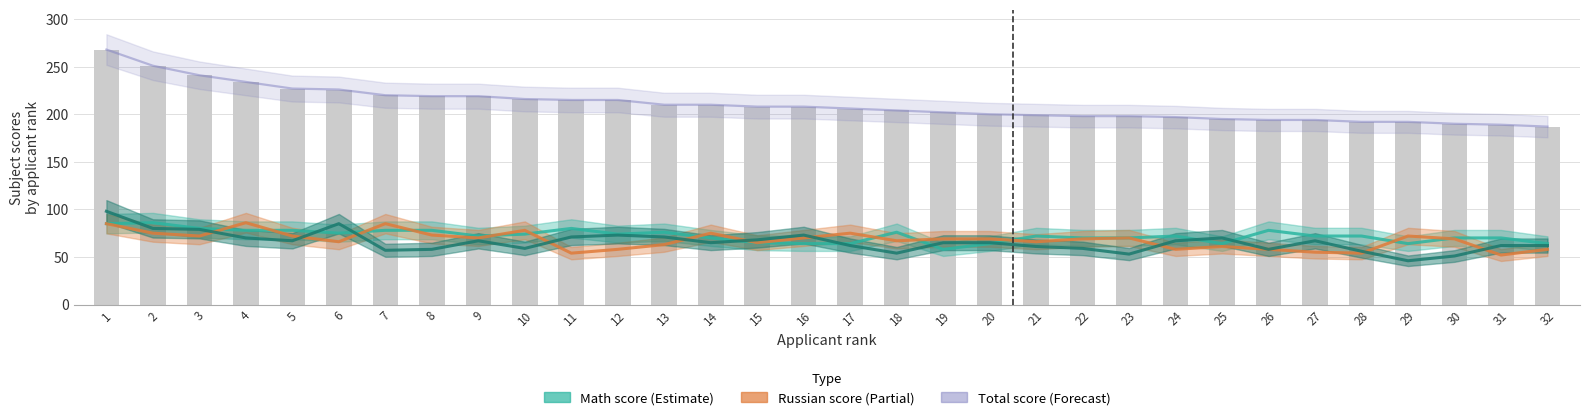

What is the total value across all series at 14?

420